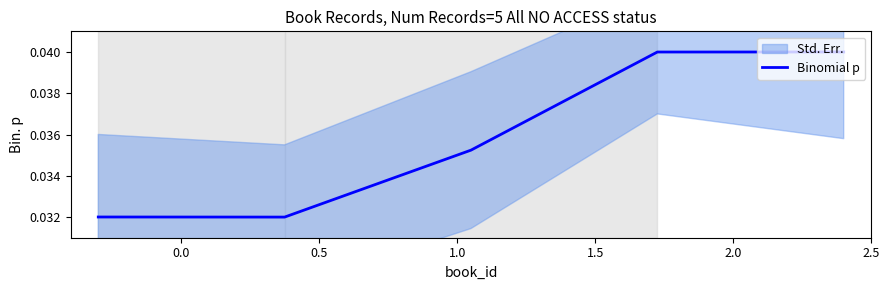

How many lines are shown in the chart?

1